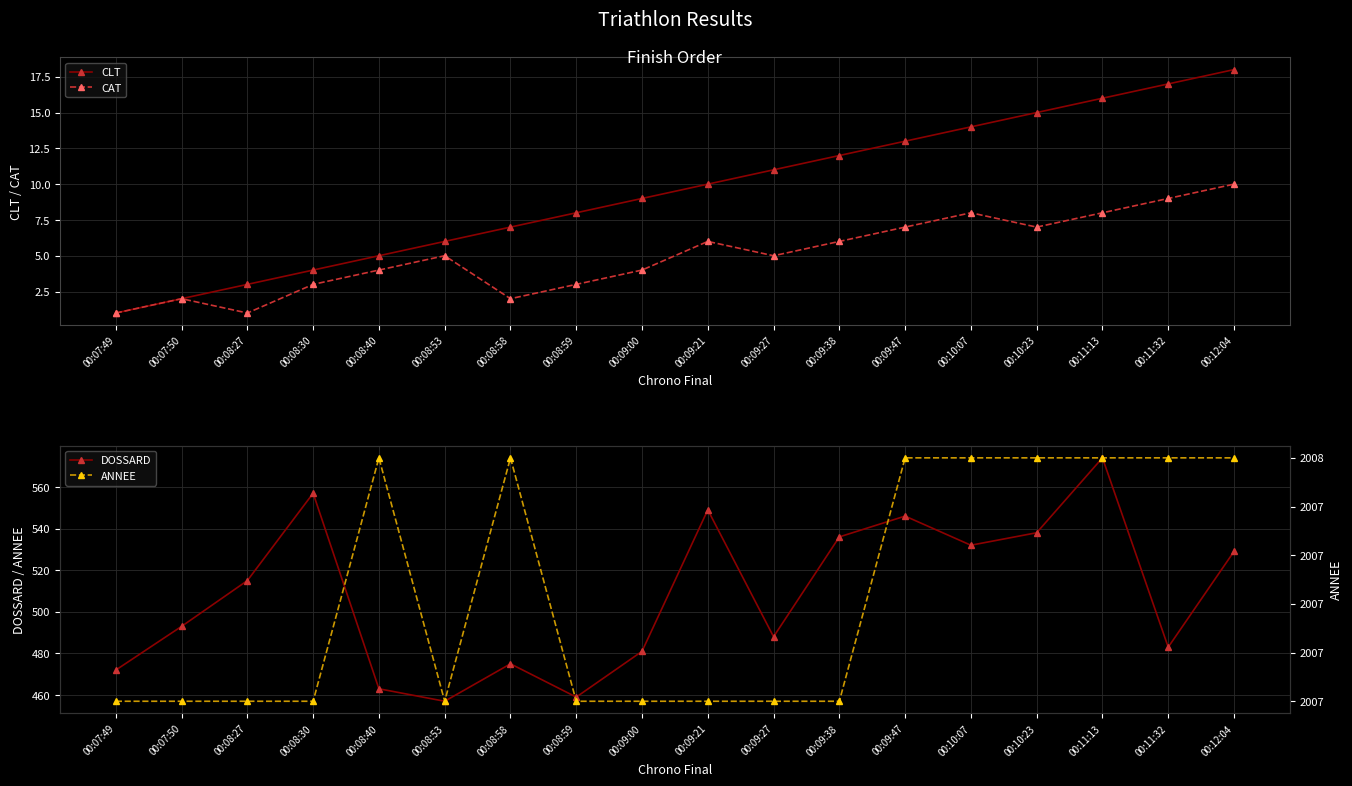

True or false: CAT has a value of 8 at 00:09:27.

False